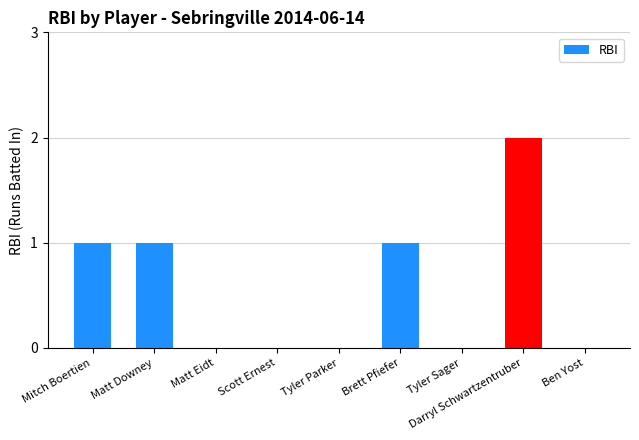

What is the change in value from Matt Downey to Ben Yost?

-1